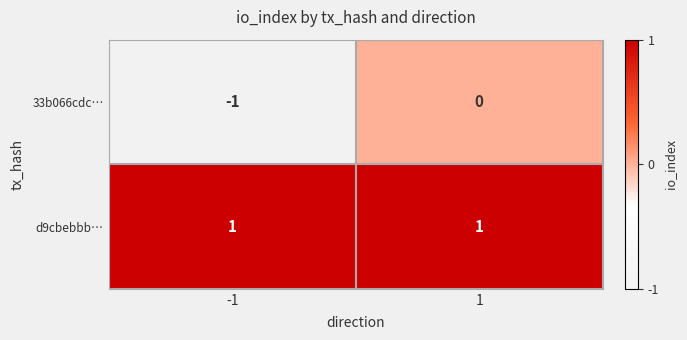

The 33b066cdc… series shows -1 at -1. True or false?

True